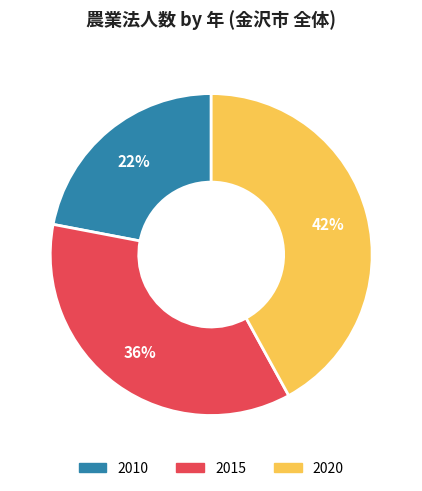

To the nearest percent, what percentage of the pie is 2015?

36%